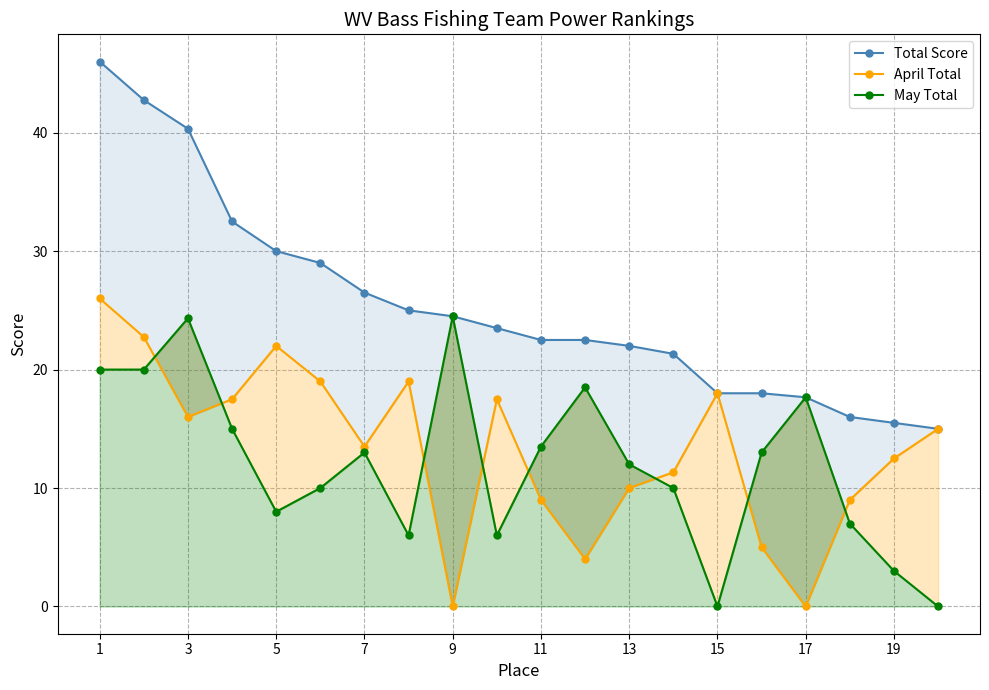

Between 3 and 11, which is larger?

3